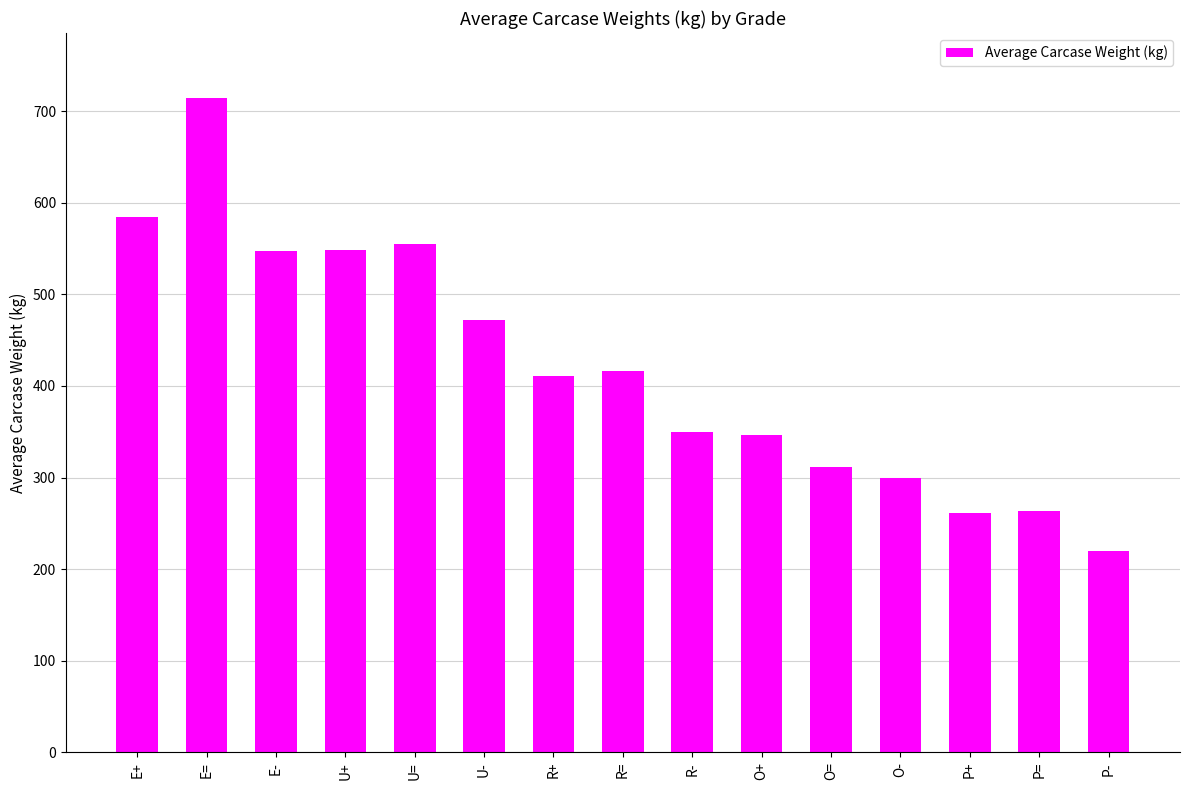

True or false: the data shows 410.7 at R+.

True